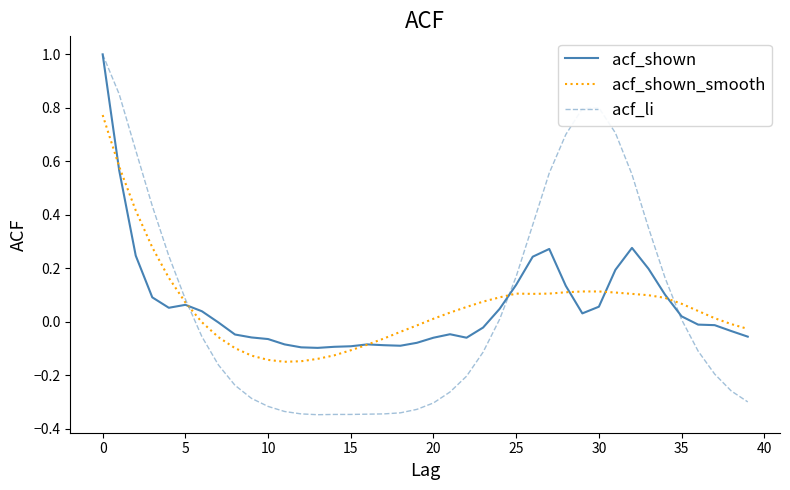

How many values in the acf_li series are below 0?

22